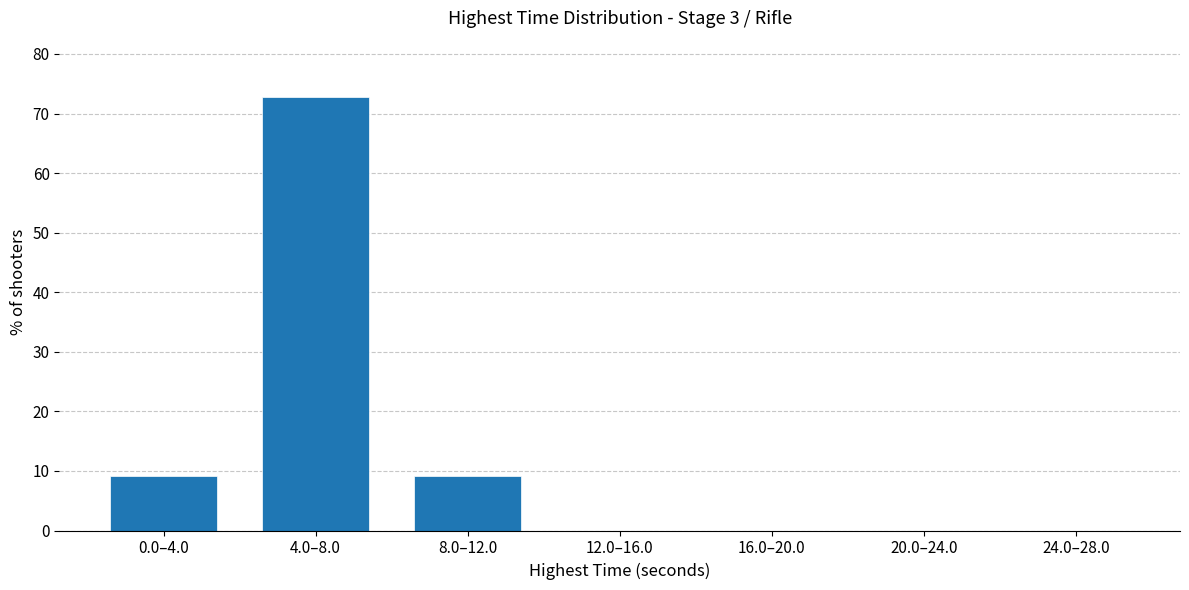

Reading left to right, transcribe all the data shown in this chart.

0.0–4.0=9.1	4.0–8.0=72.7	8.0–12.0=9.1	12.0–16.0=0.0	16.0–20.0=0.0	20.0–24.0=0.0	24.0–28.0=0.0